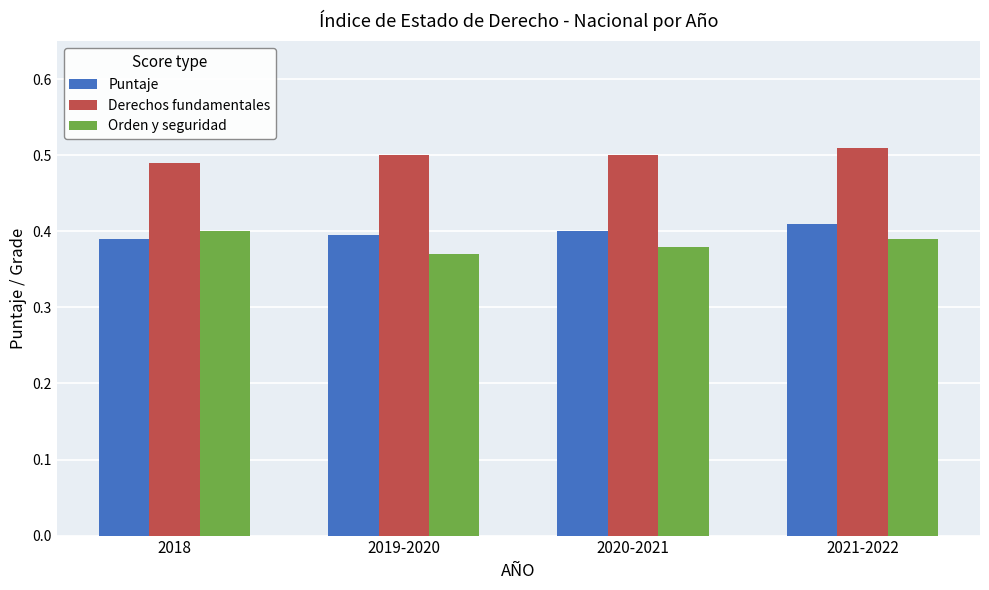

Rank the series by their maximum value, from highest to lowest.

Derechos fundamentales, Puntaje, Orden y seguridad